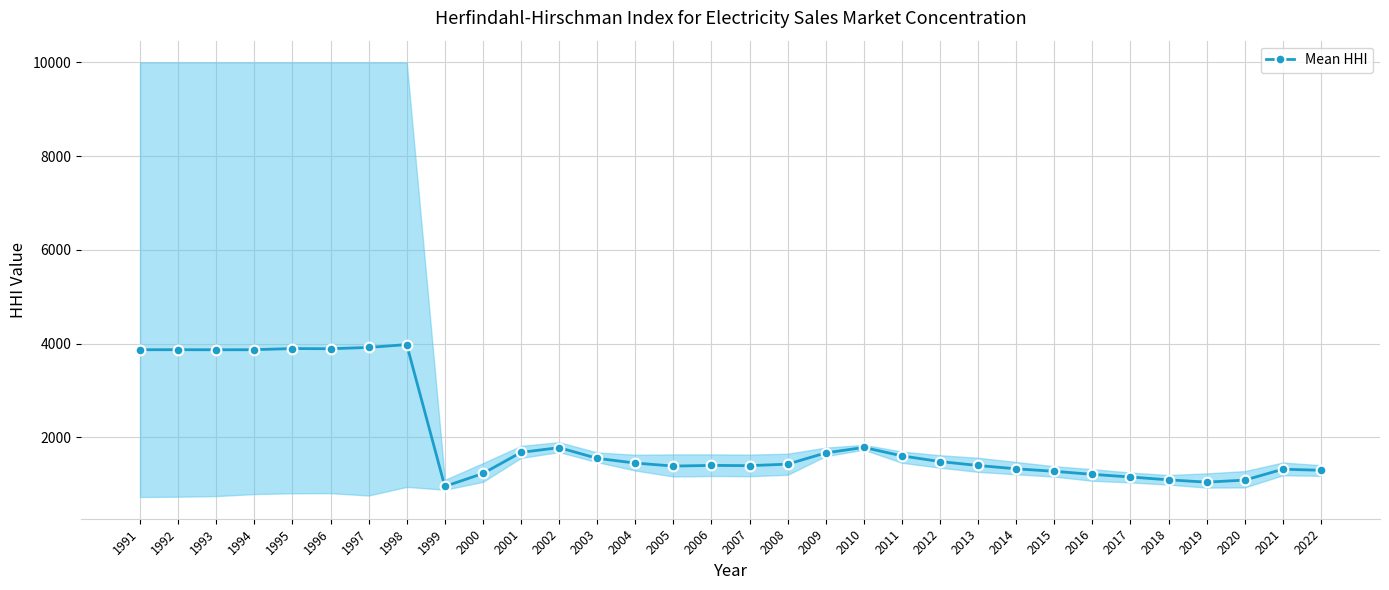

What is the maximum value shown in the chart?

3979.0